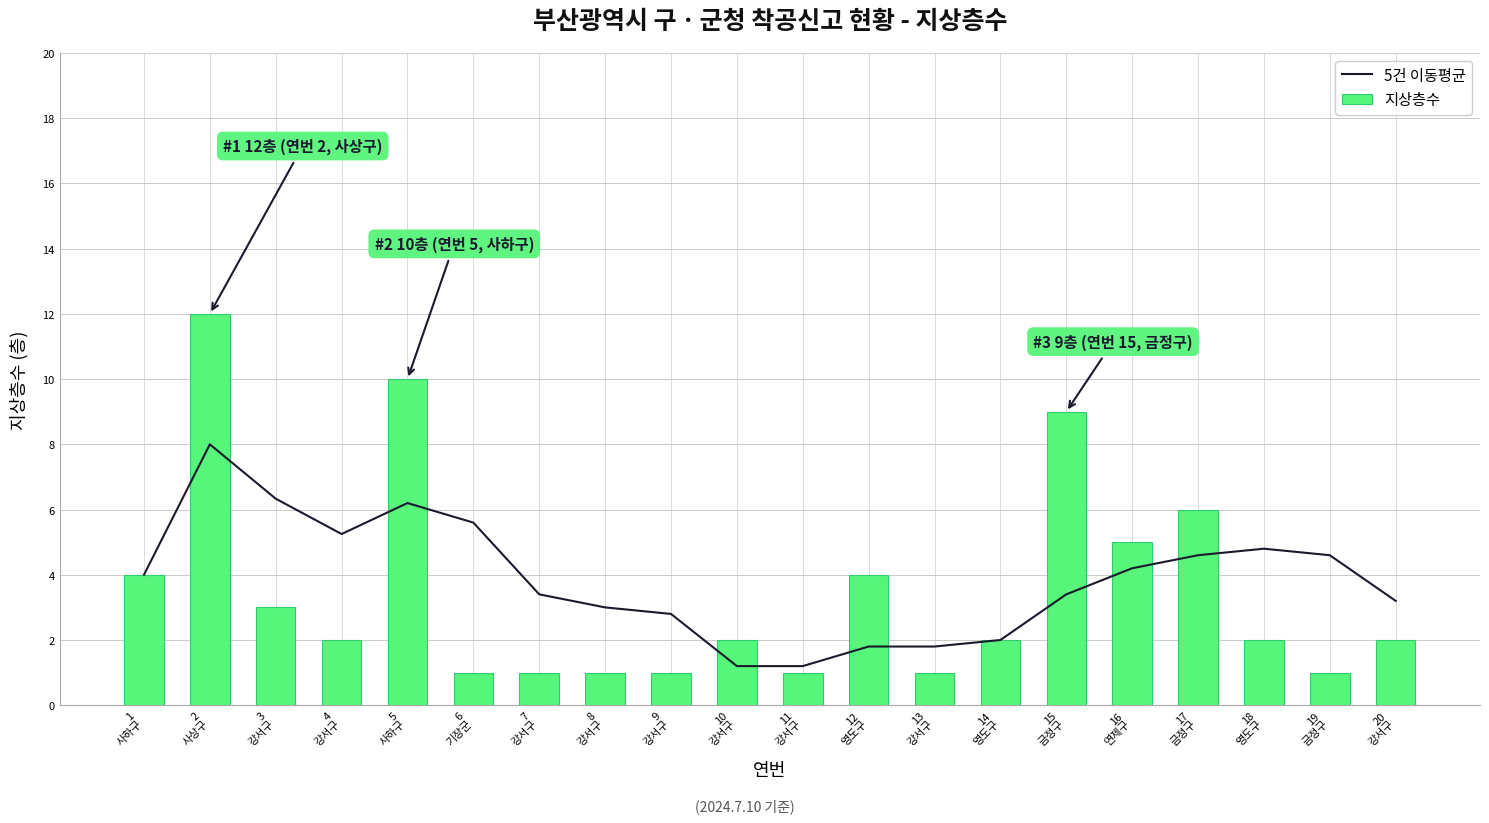

Where does the 지상층수 series first go above 2?

1
사하구